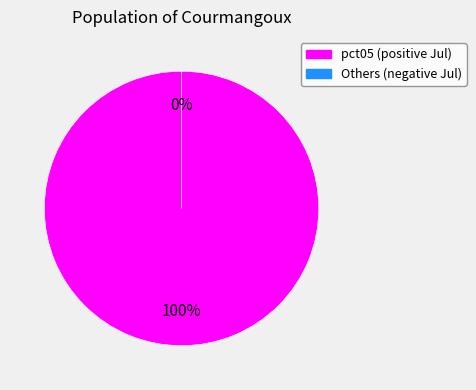

What is the largest slice in the pie chart?

pct05